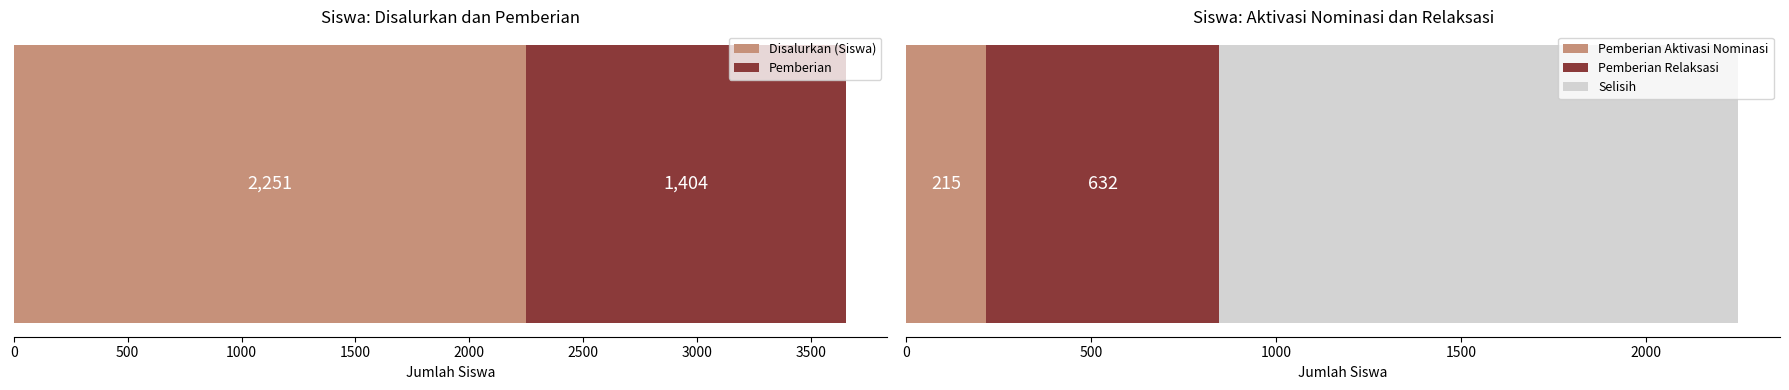

What is the highest value of the Disalurkan (Siswa) series?

2251